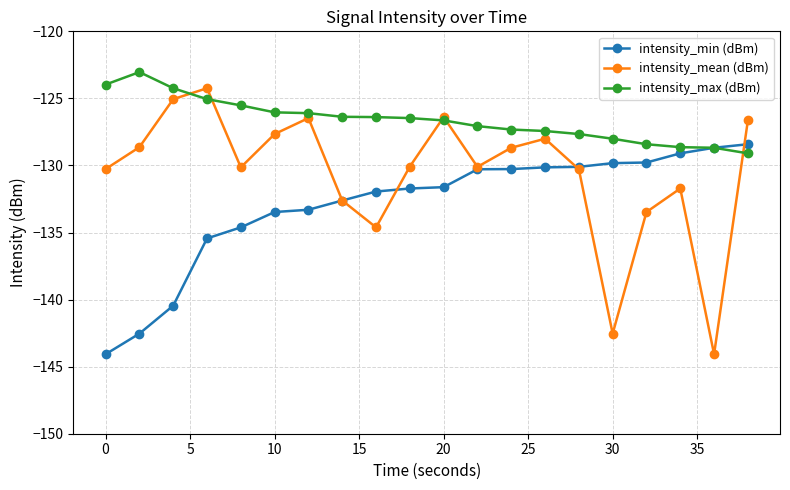

What is the value of the intensity_max (dBm) point at the 15th from the left?

-127.7